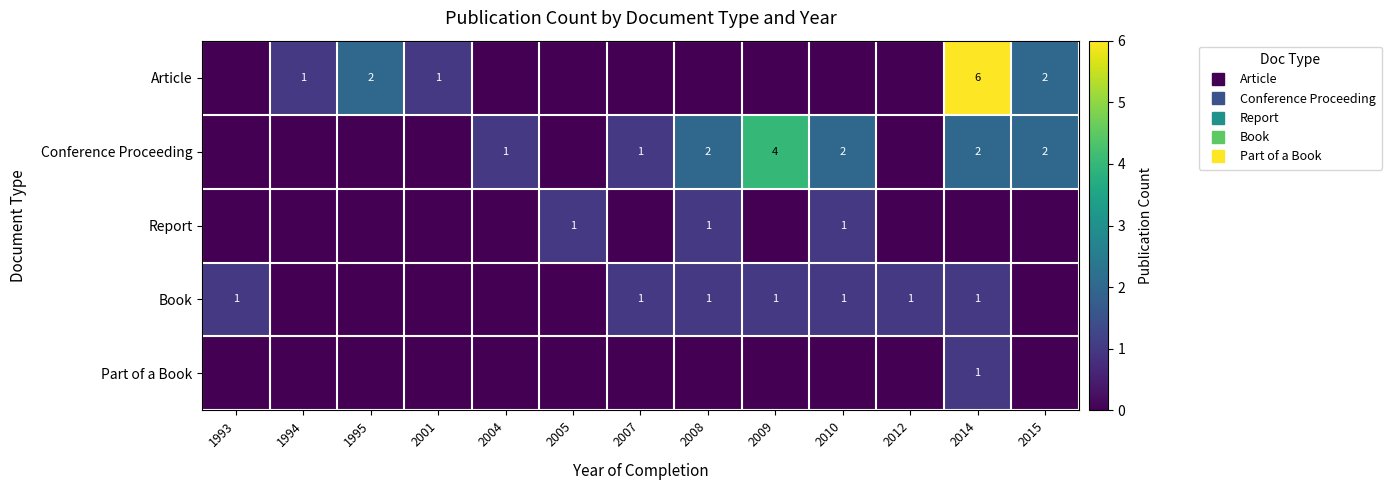

Rank the series by their maximum value, from lowest to highest.

Report, Book, Part of a Book, Conference Proceeding, Article